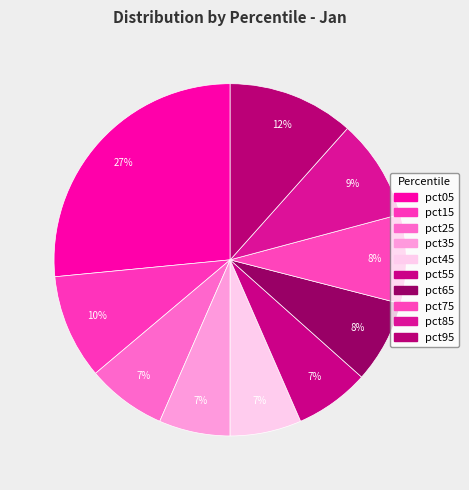

How many segments does this pie chart have?

10